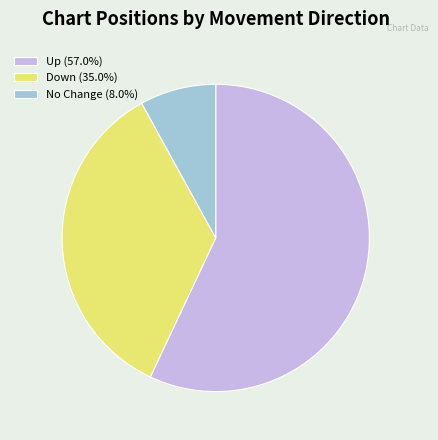

Does No Change (8.0%) represent more than half of the total?

No